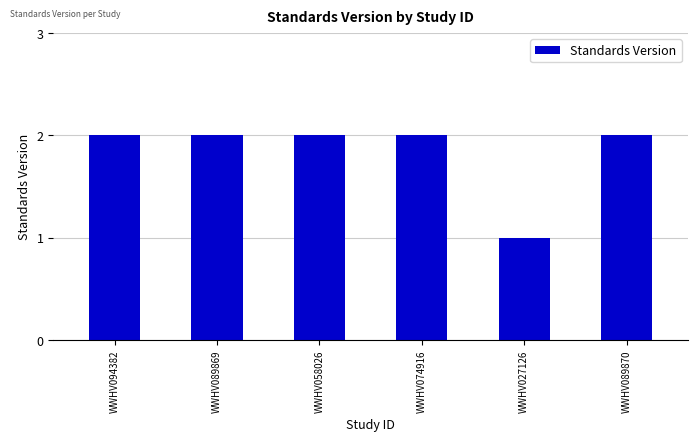

The value at WWHV027126 is 1. True or false?

True